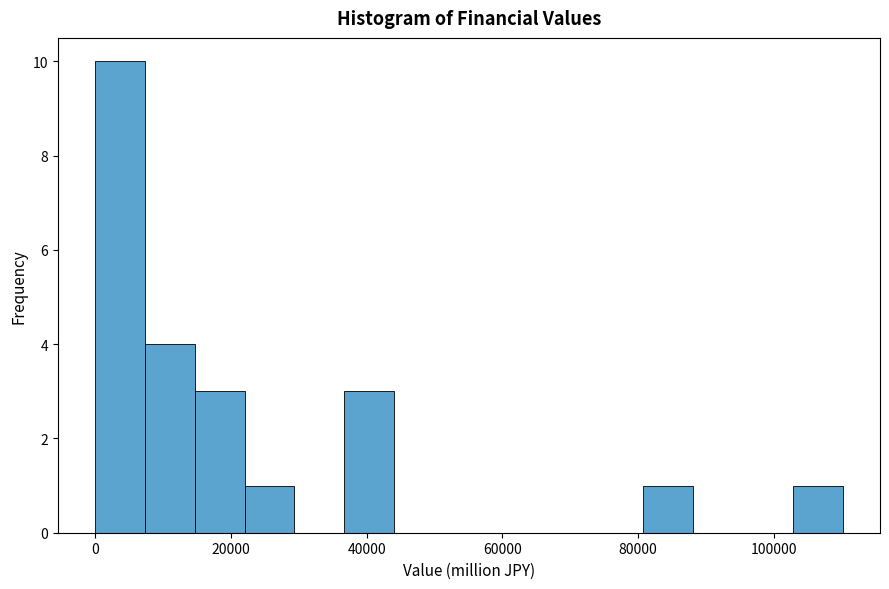

Around what value on the x-axis is the tallest bar? Give the approximate position of its centre, as read against the axis.

4000